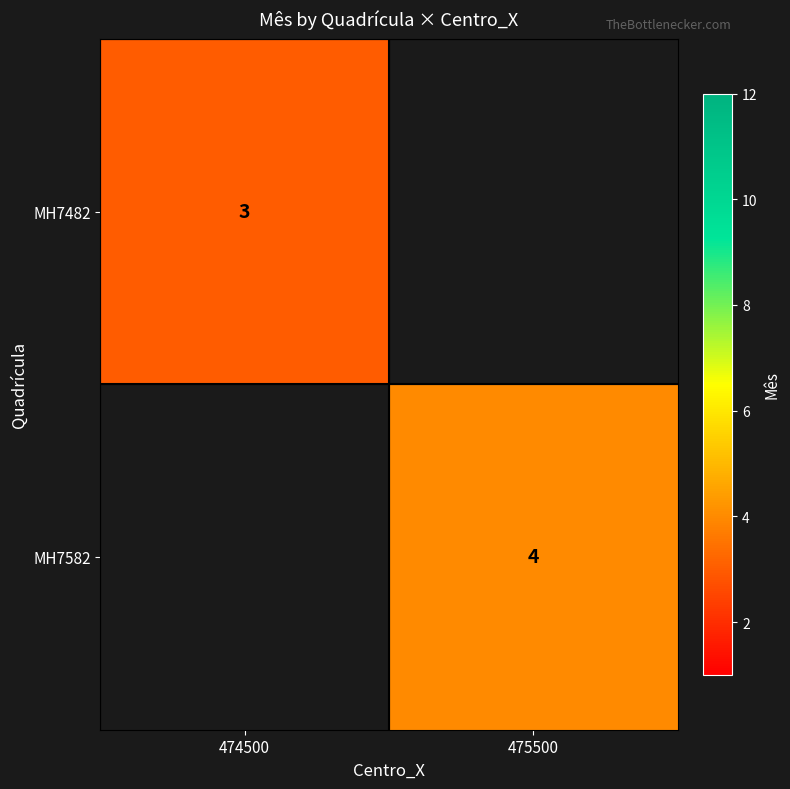

Is it true that MH7482 equals 0.6 at 474500?

False